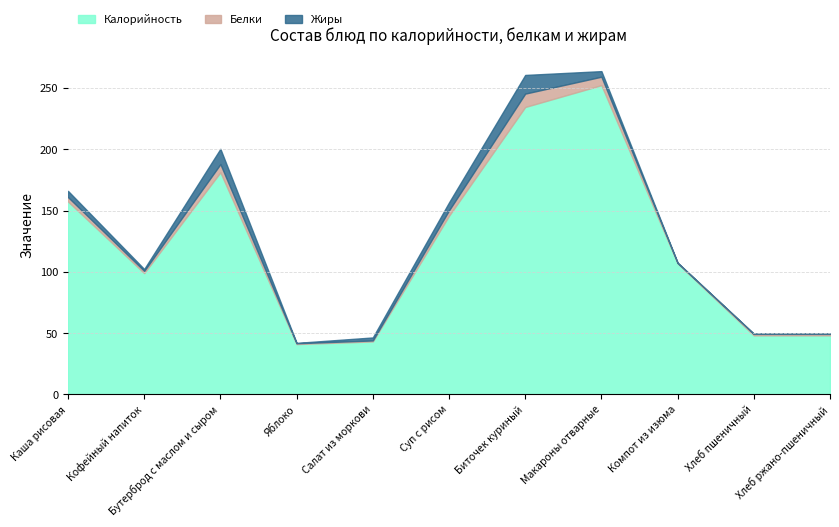

How many data points in Белки are less than 1?

3